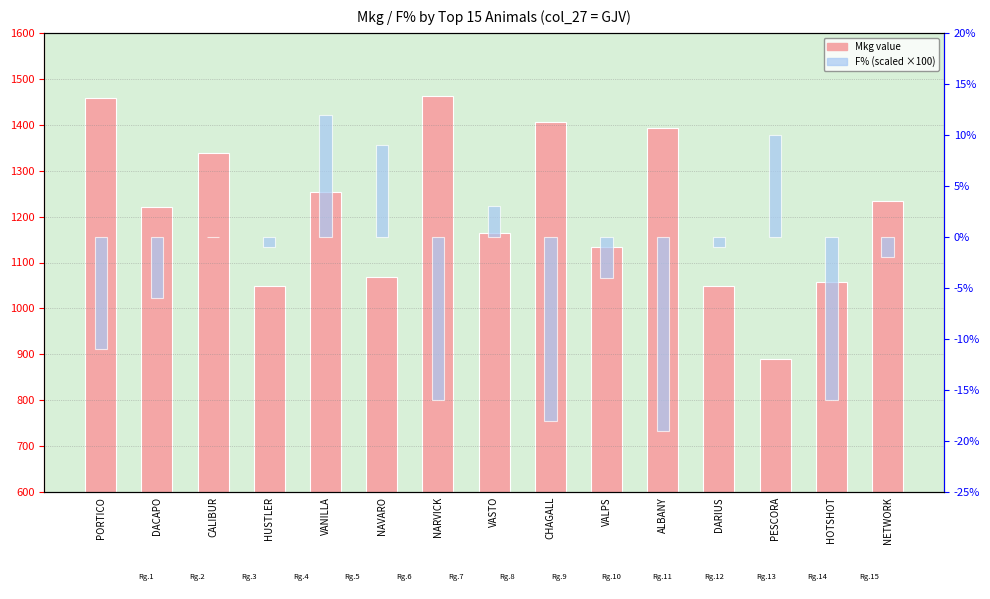

Which category has the lowest value in the F% (×100) series?

ALBANY